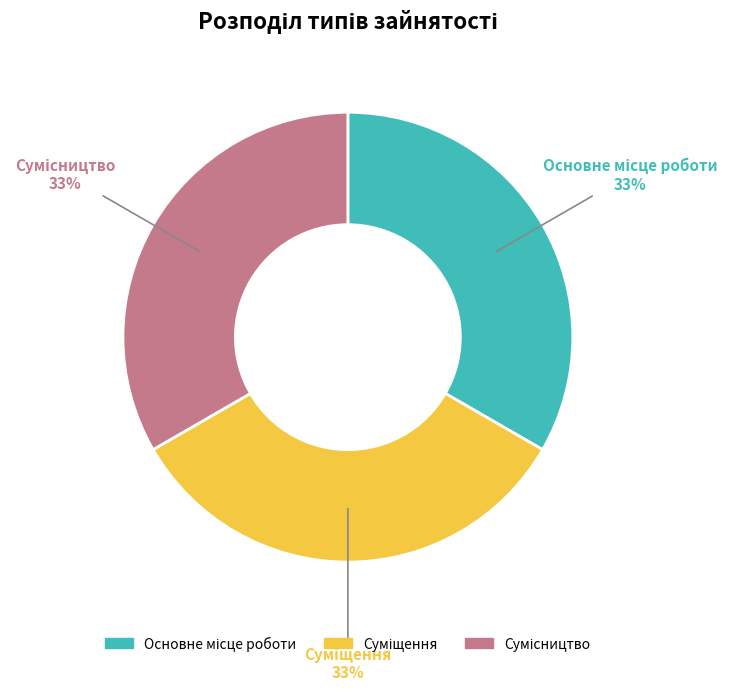

How many slices are in this pie chart?

3